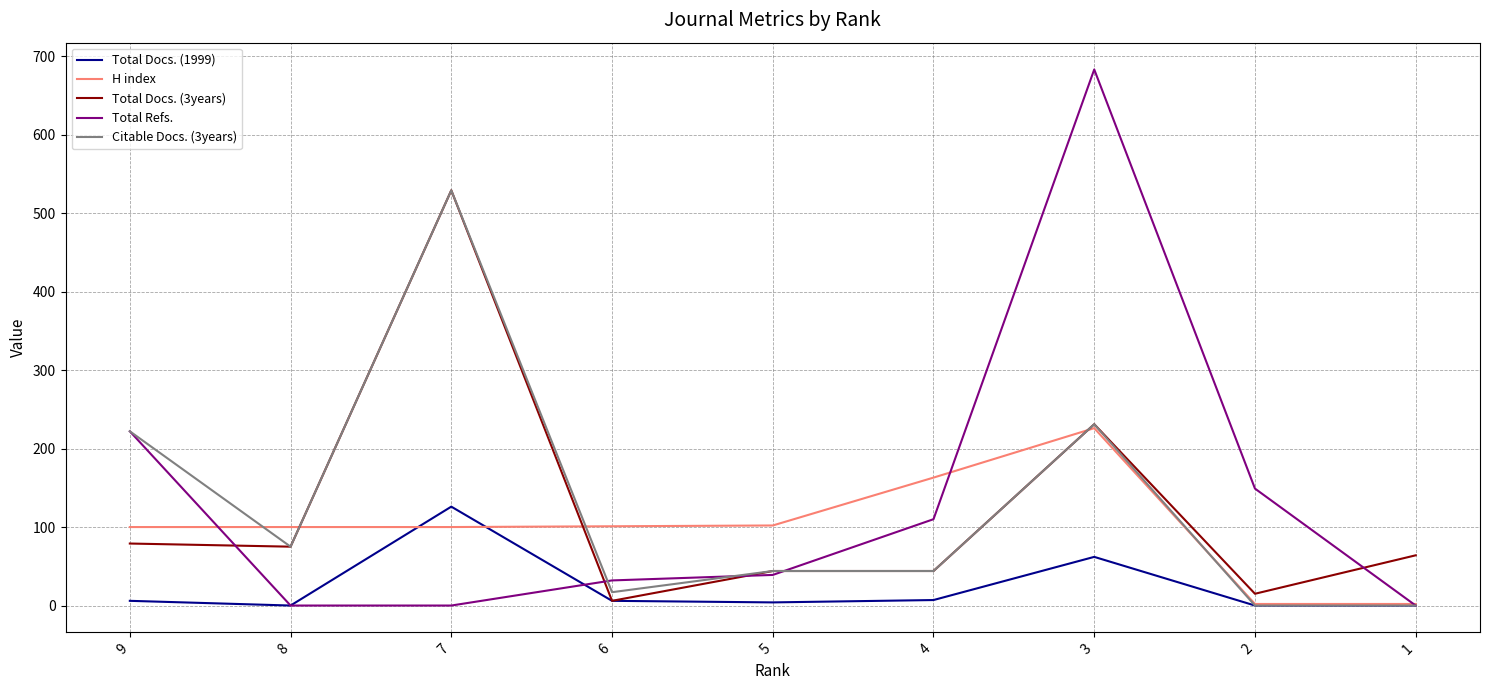

Is the value of Total Refs. at 5 greater than the value of Total Docs. (3years) at 6?

Yes